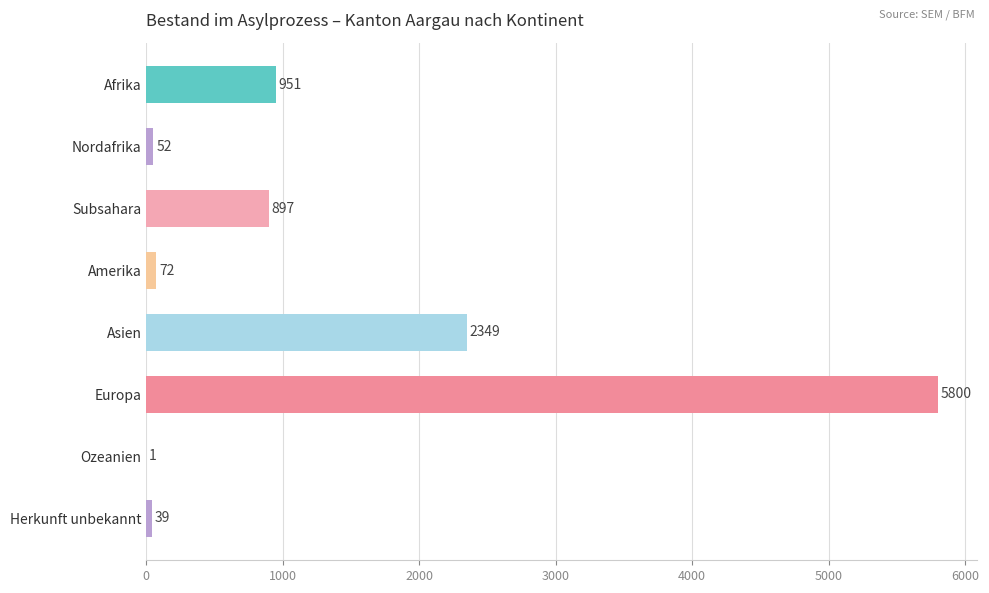

What is the maximum value shown in the chart?

5800